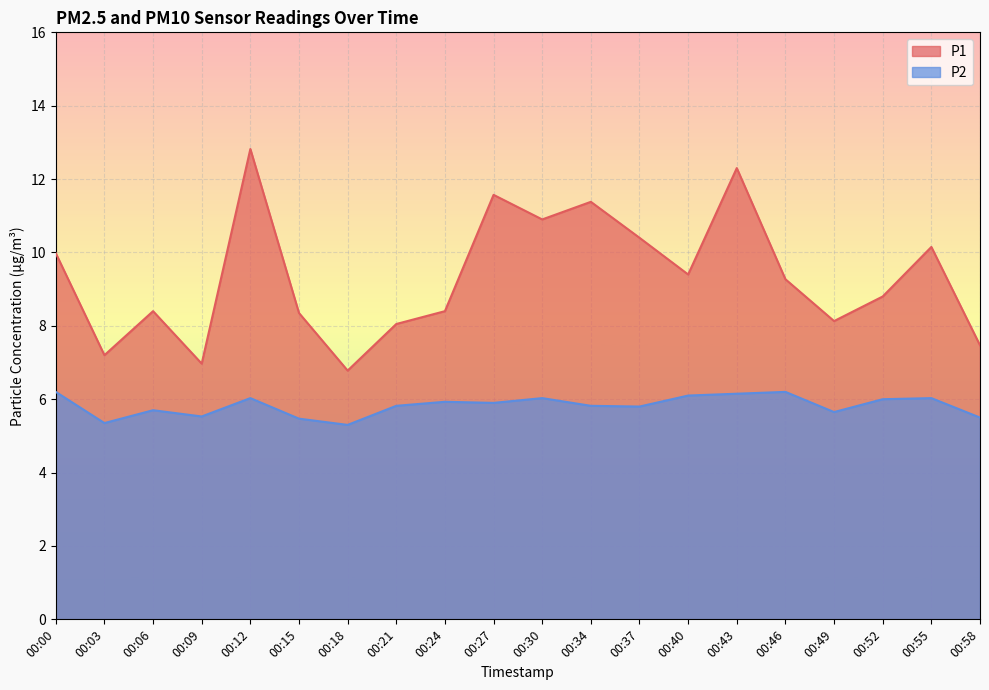

At how many categories does at least one series exceed 7?

18